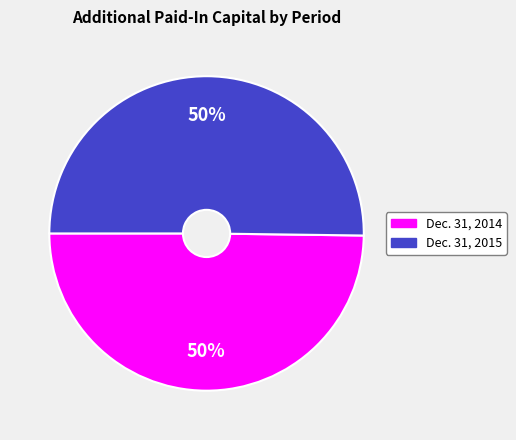

What is the ratio of the value at Dec. 31, 2015 to the value at Dec. 31, 2014?

1.0